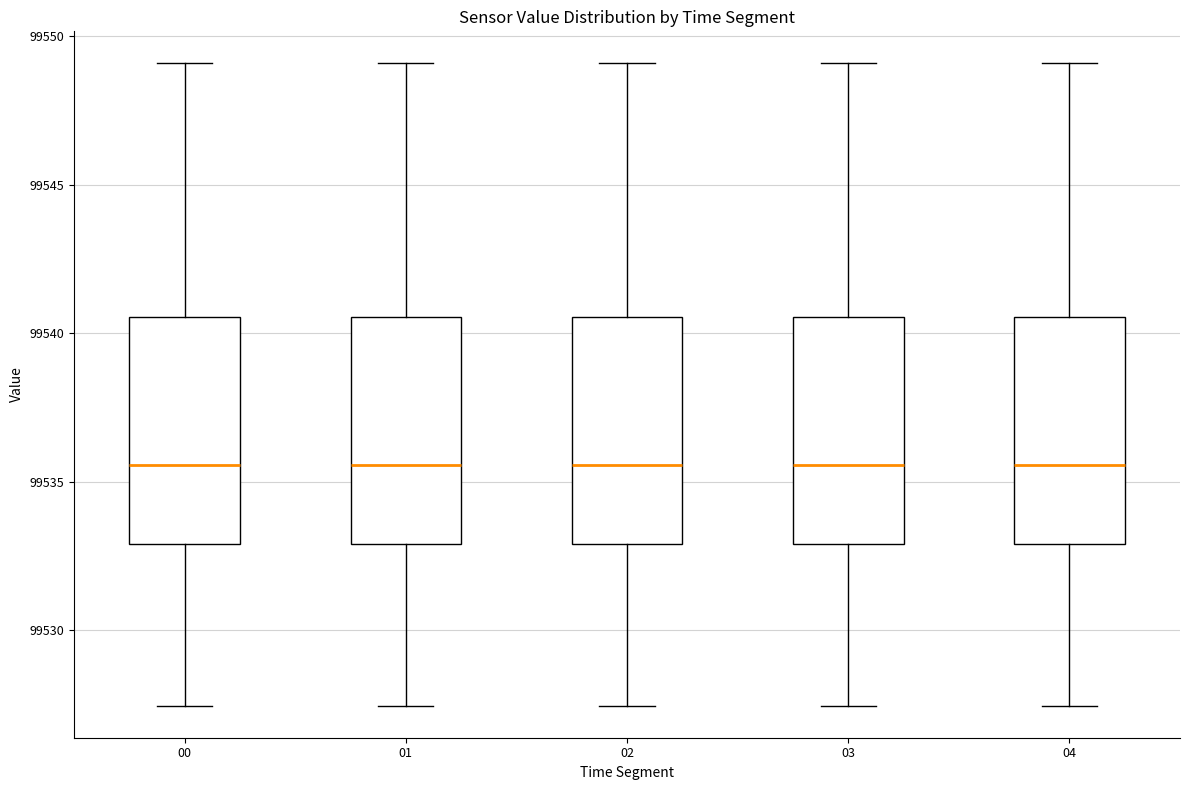

Reading left to right, read every box against the y-axis: the position of its median line, the range the box covers, and the ends of its whiskers. The values are not printed on the chart, so give them approximately, as read against the axis.

00: median 99535.5, box 99533.0 to 99540.5, whiskers 99527.5 to 99549.0
01: median 99535.5, box 99533.0 to 99540.5, whiskers 99527.5 to 99549.0
02: median 99535.5, box 99533.0 to 99540.5, whiskers 99527.5 to 99549.0
03: median 99535.5, box 99533.0 to 99540.5, whiskers 99527.5 to 99549.0
04: median 99535.5, box 99533.0 to 99540.5, whiskers 99527.5 to 99549.0